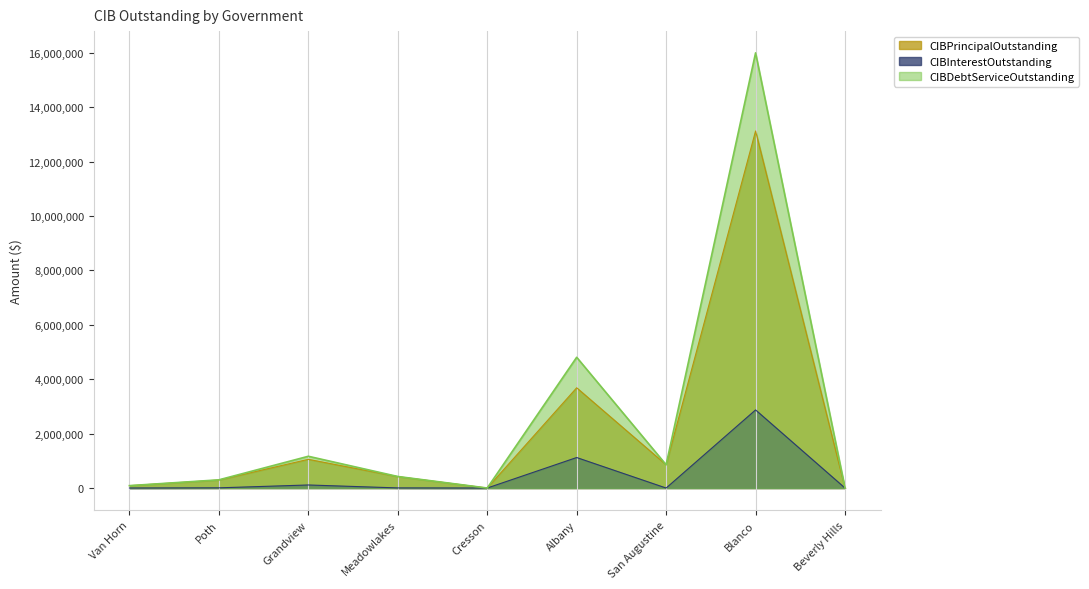

What is the total value across all series at Meadowlakes?

848610.0